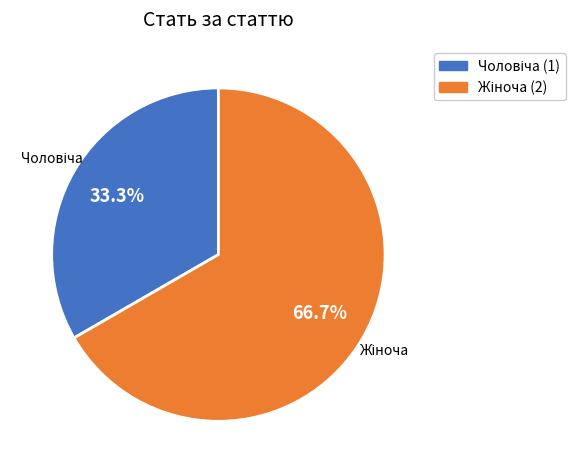

Is there a majority slice in this chart?

Yes